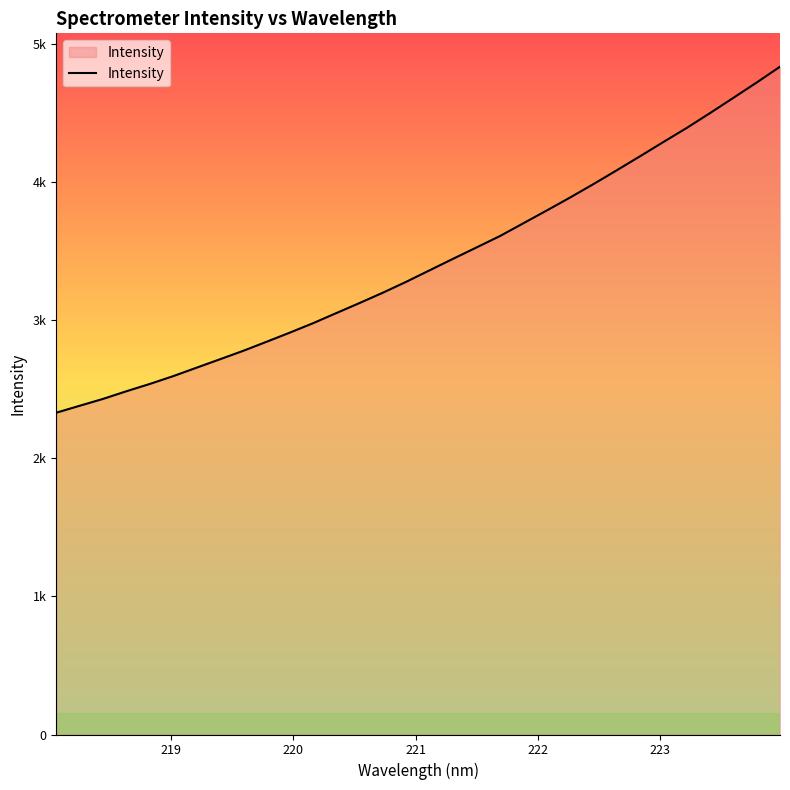

Is this an area chart (filled region under the line)?

Yes